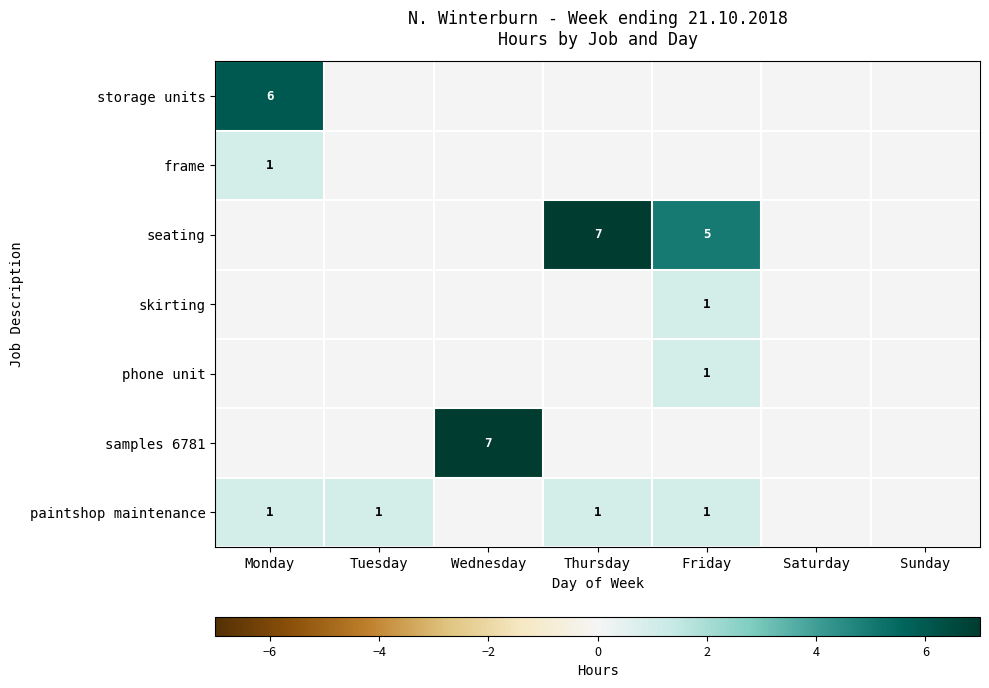

True or false: frame has a value of 1 at Monday.

True